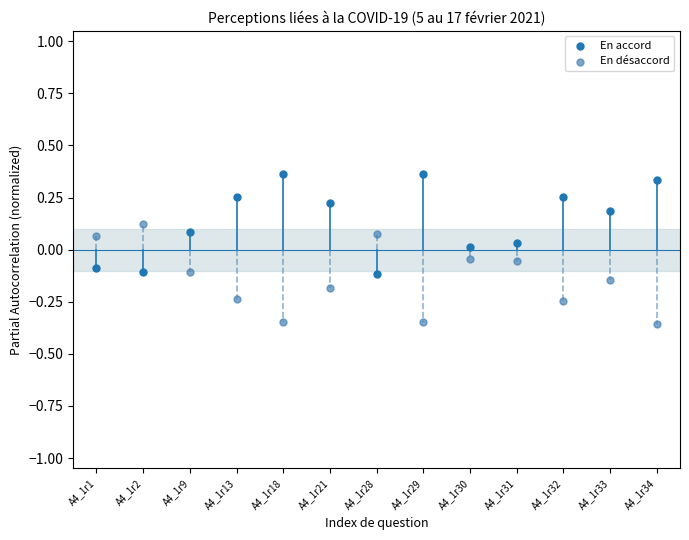

Across all data points, what is the range of Y values (max minus min)?

0.7